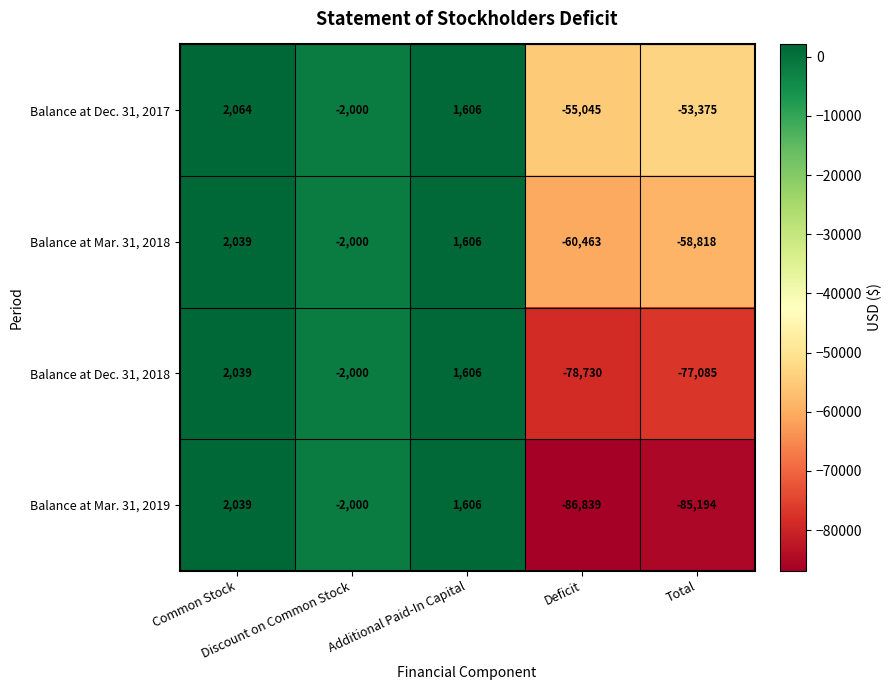

Which series has the largest total across all categories?

Balance at Dec. 31, 2017